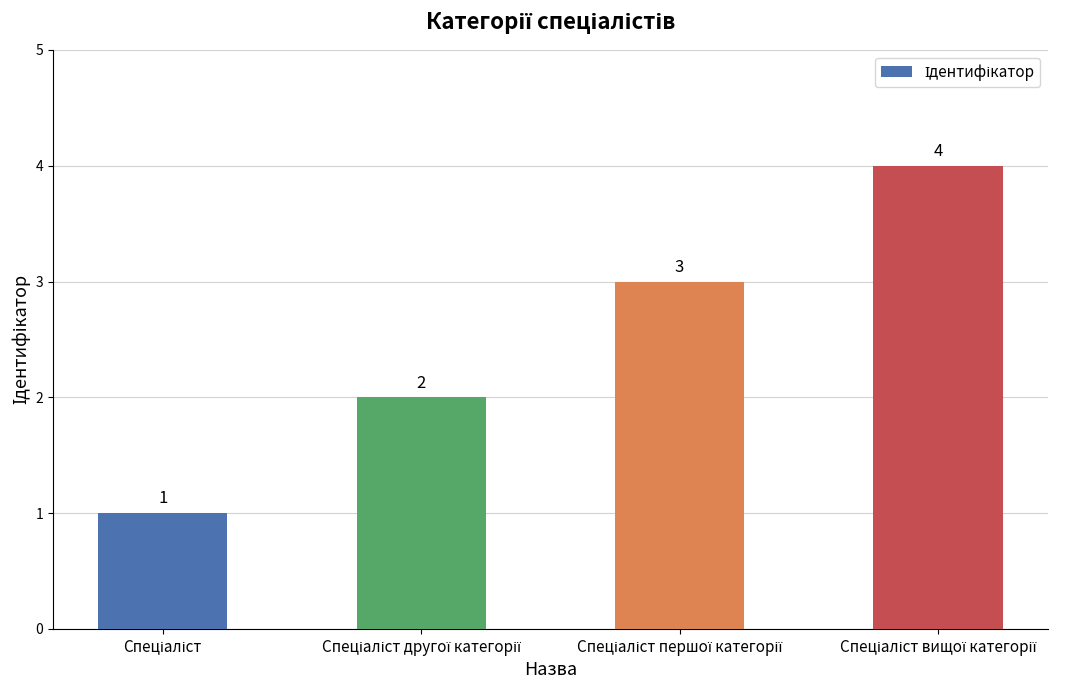

Reading right to left, list all the values displayed in this chart.

4	3	2	1